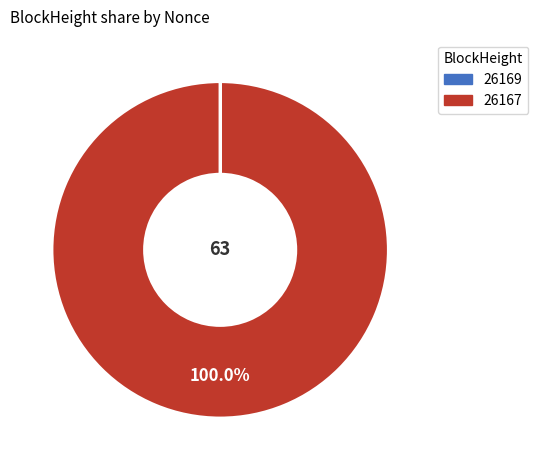

Does any single category account for the majority?

Yes